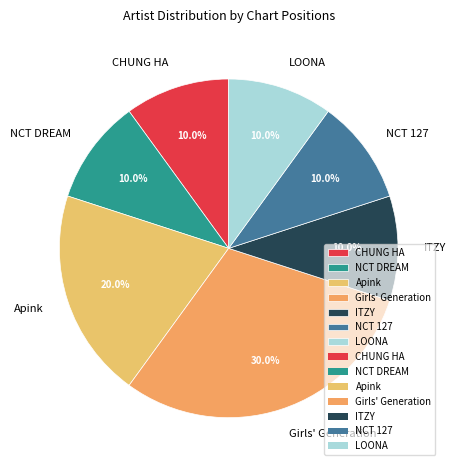

Does any single category account for the majority?

No